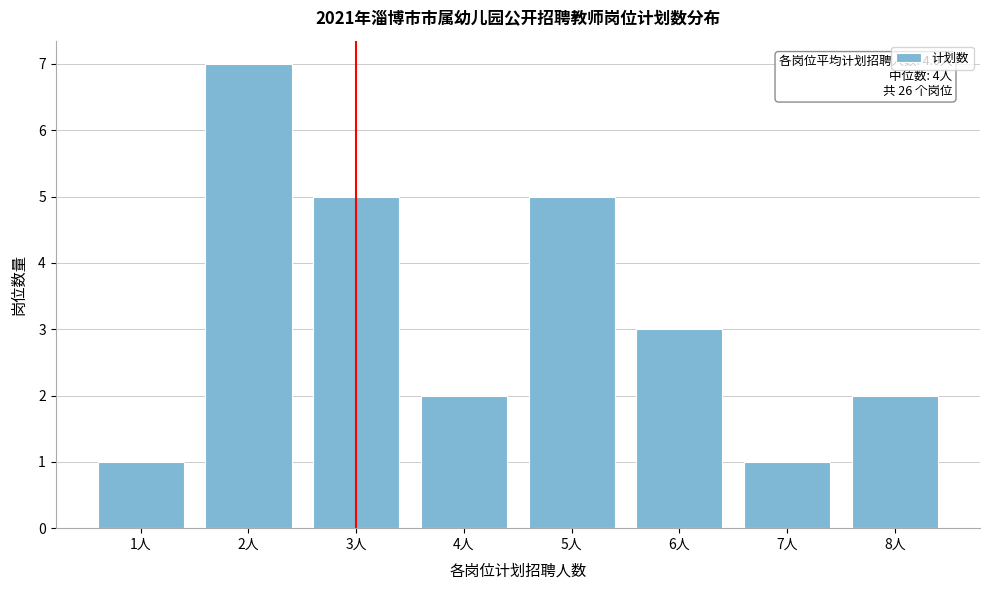

Reading right to left, transcribe all the data shown in this chart.

8人=2	7人=1	6人=3	5人=5	4人=2	3人=5	2人=7	1人=1